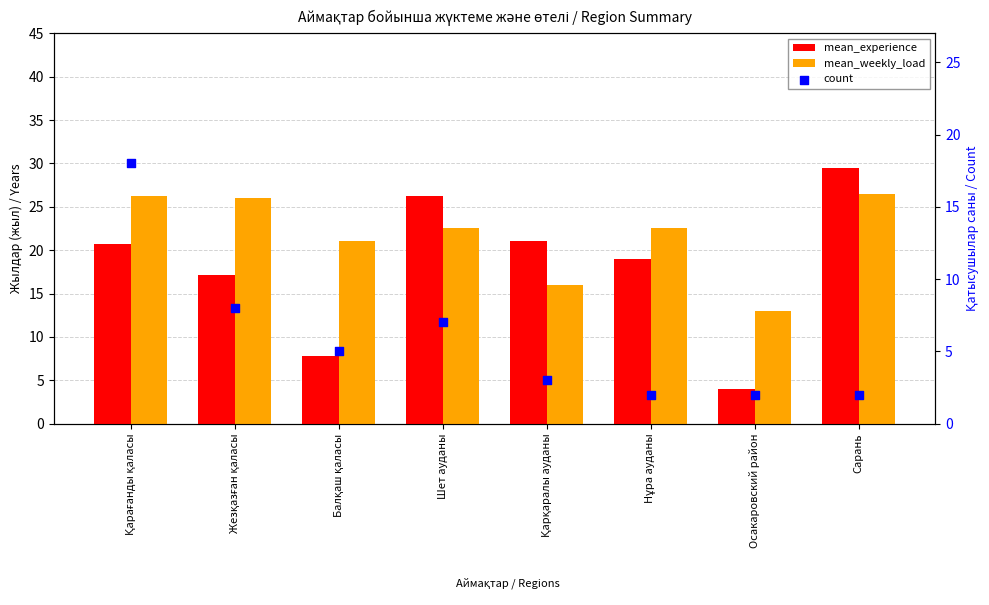

Is the value of mean_experience at Қарағанды қаласы greater than the value of count at Қарағанды қаласы?

Yes